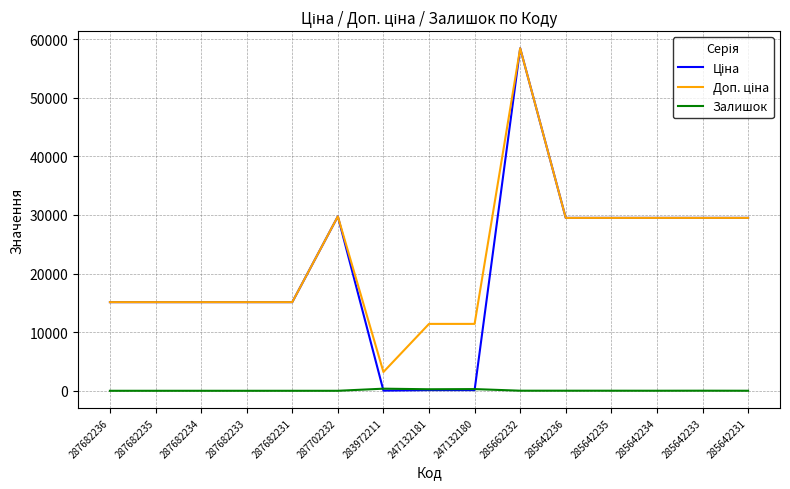

What is the difference between the highest and lowest values at 287682233?

15120.0